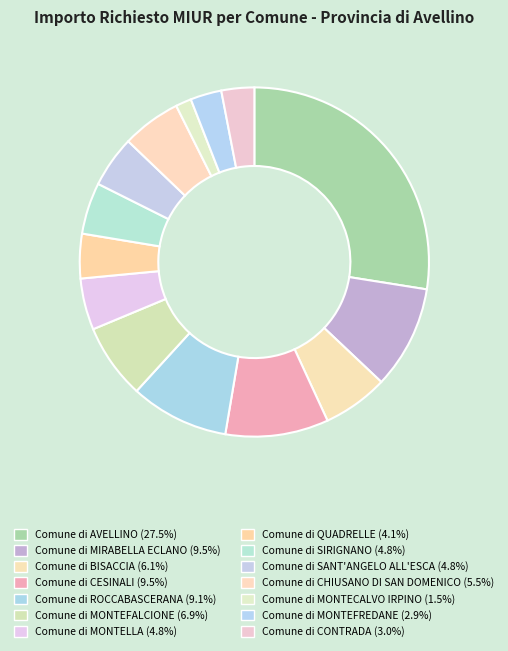

Does any single category account for the majority?

No